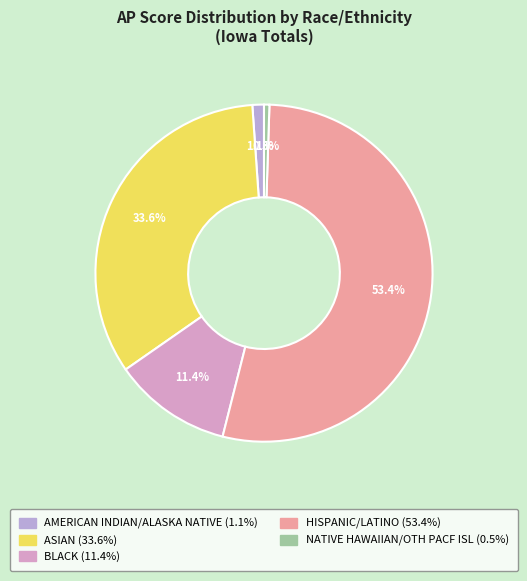

Rank the categories by value from highest to lowest.

HISPANIC/LATINO, ASIAN, BLACK, AMERICAN INDIAN/ALASKA NATIVE, NATIVE HAWAIIAN/OTH PACF ISL